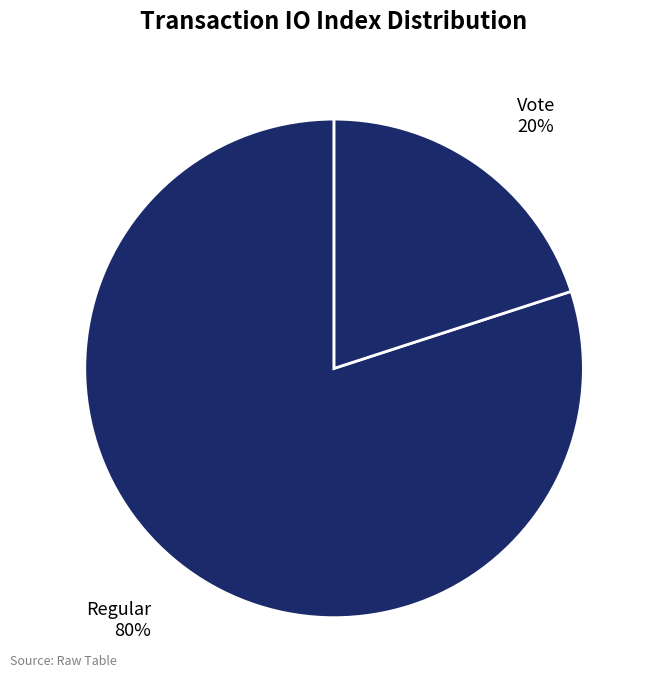

Does Regular represent more than half of the total?

Yes